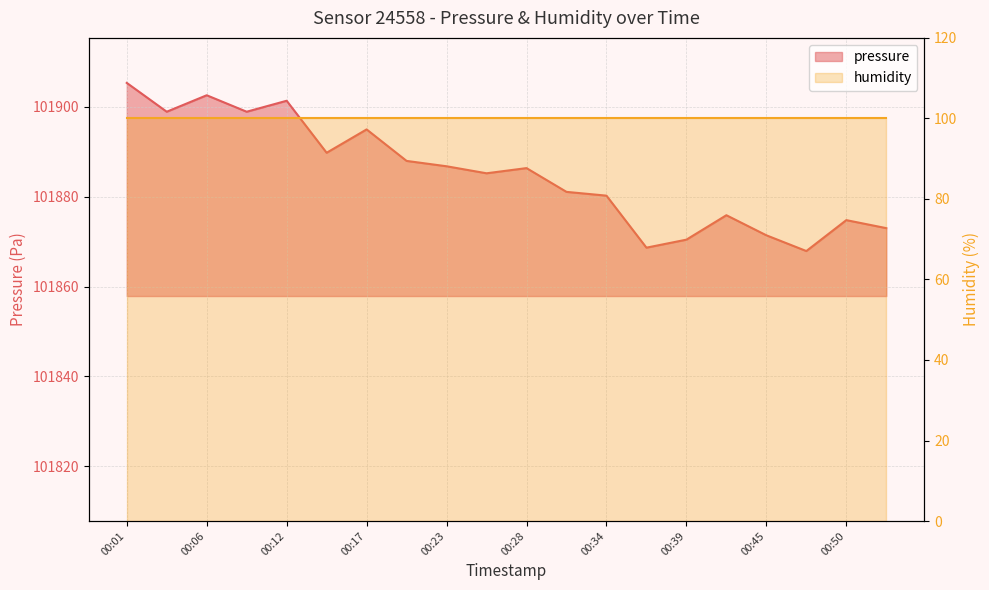

What is the change in value from 00:01 to 00:48?

-37.4